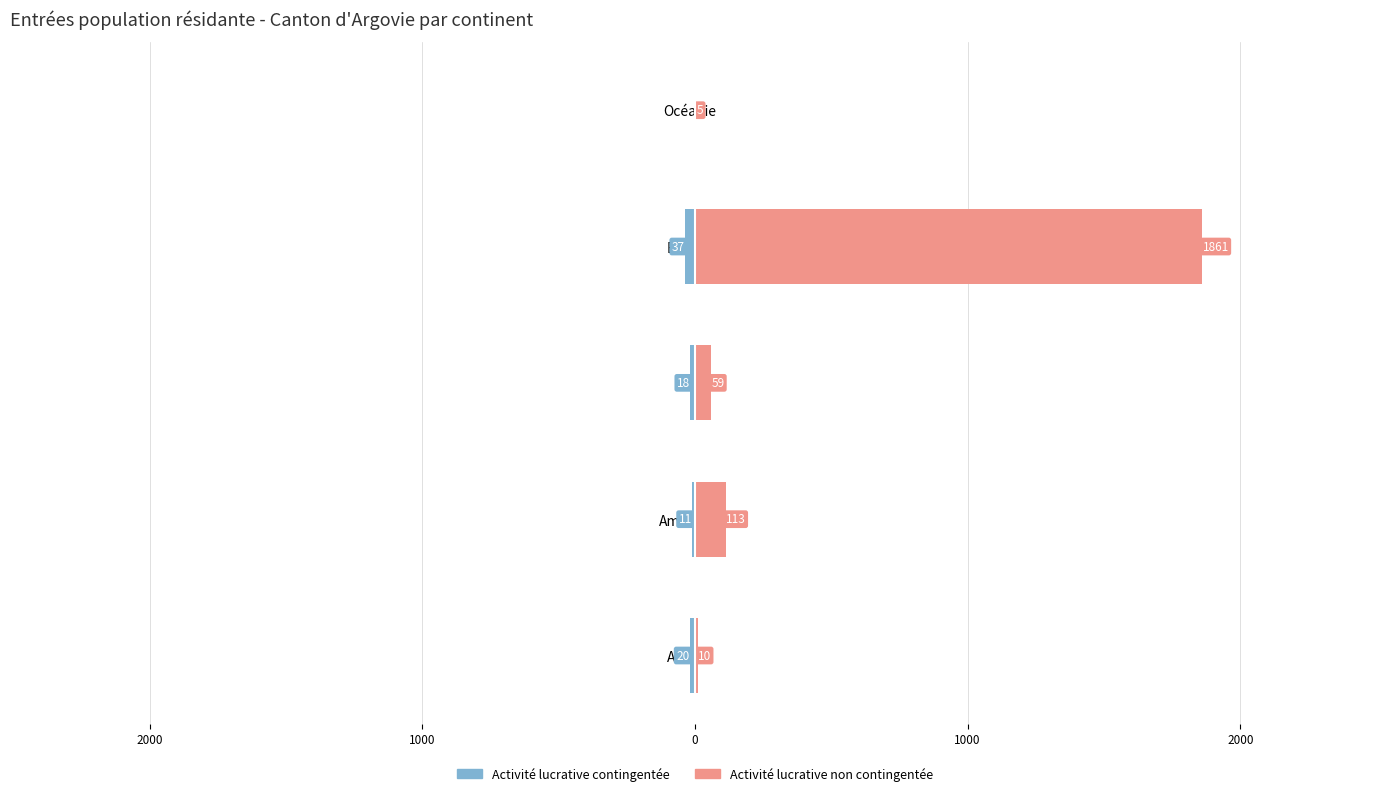

What is the average value of the Activité lucrative contingentée series?

-17